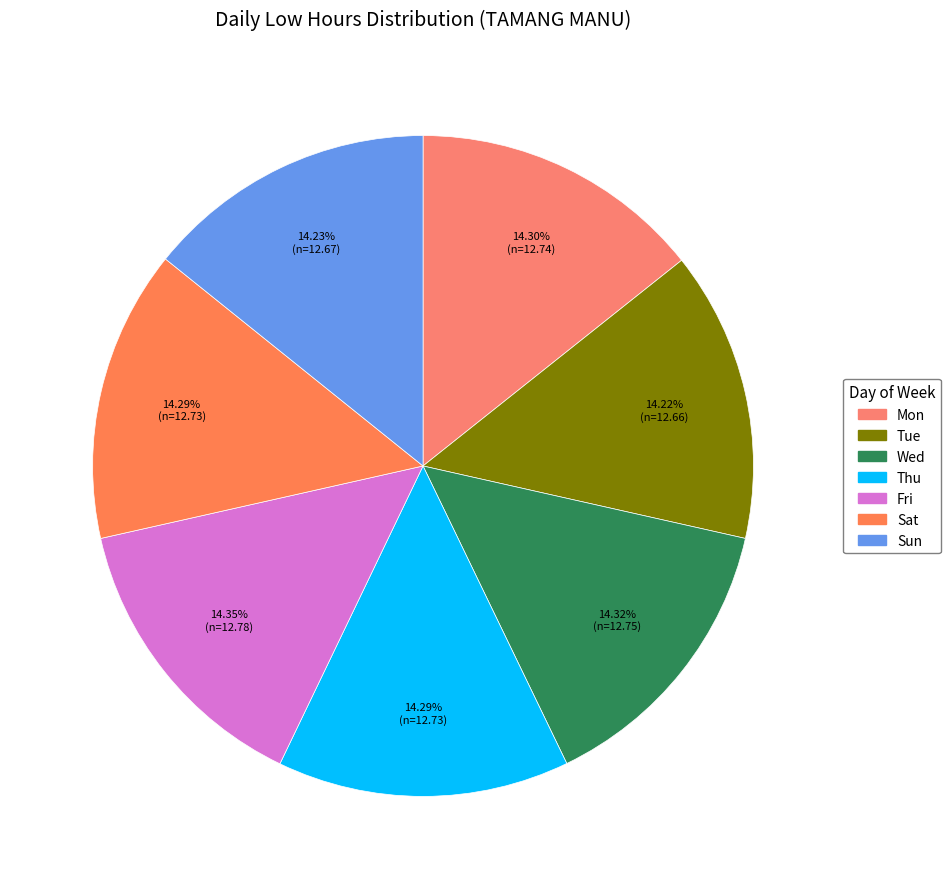

To the nearest percent, what percentage of the pie is Wed?

14%